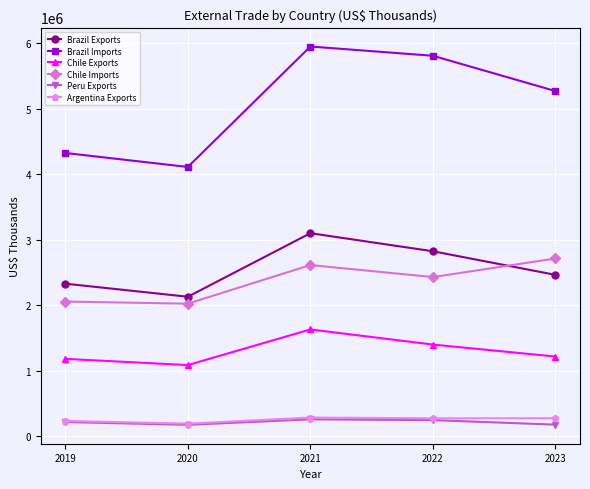

What is the greatest value displayed?

5948203